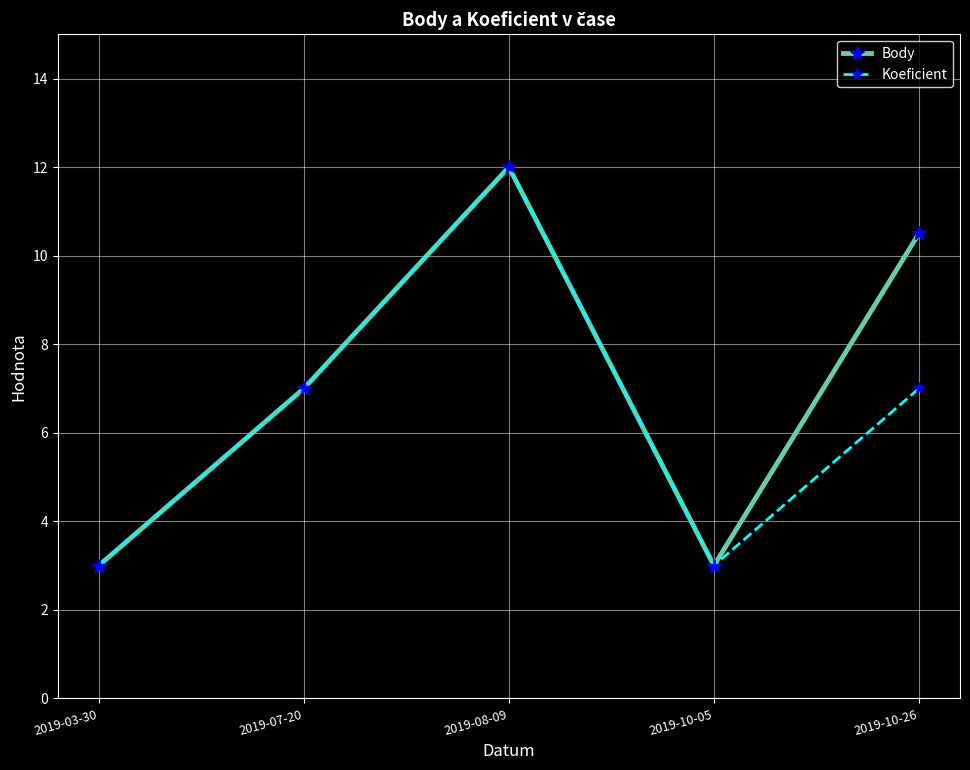

Is the value of Body at 2019-10-26 greater than the value of Koeficient at 2019-07-20?

Yes